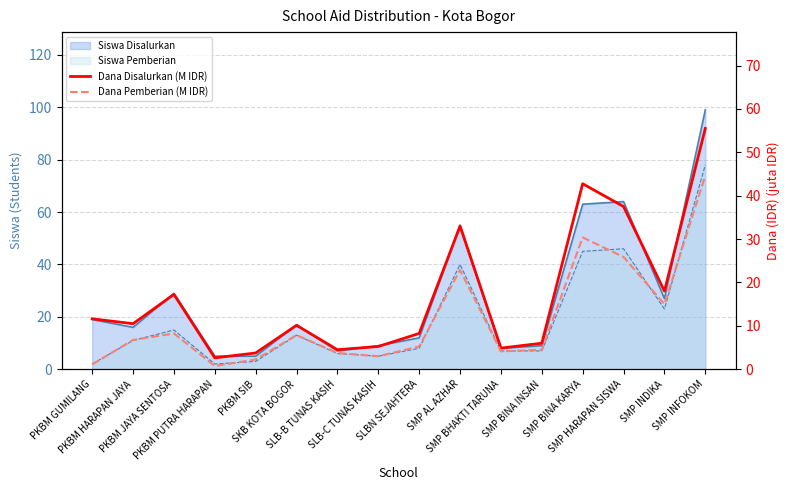

What is the average value of the Dana Disalurkan (M IDR) series?

17.0